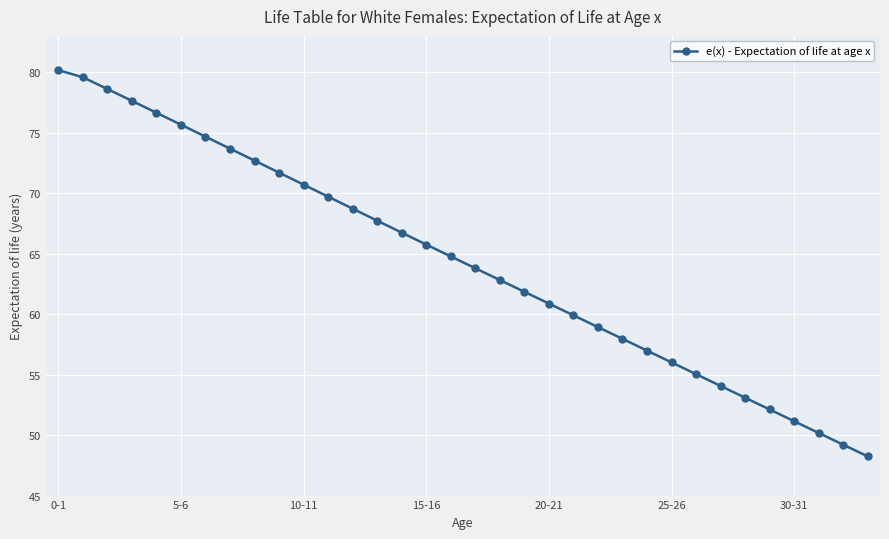

What is the minimum value shown in the chart?

48.2